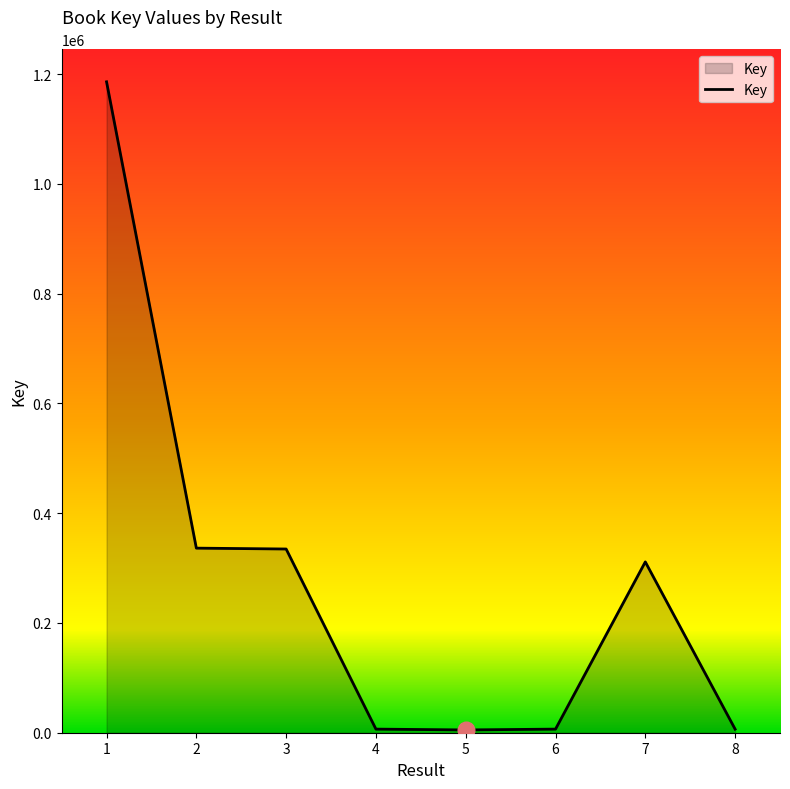

What is the greatest value displayed?

1186153